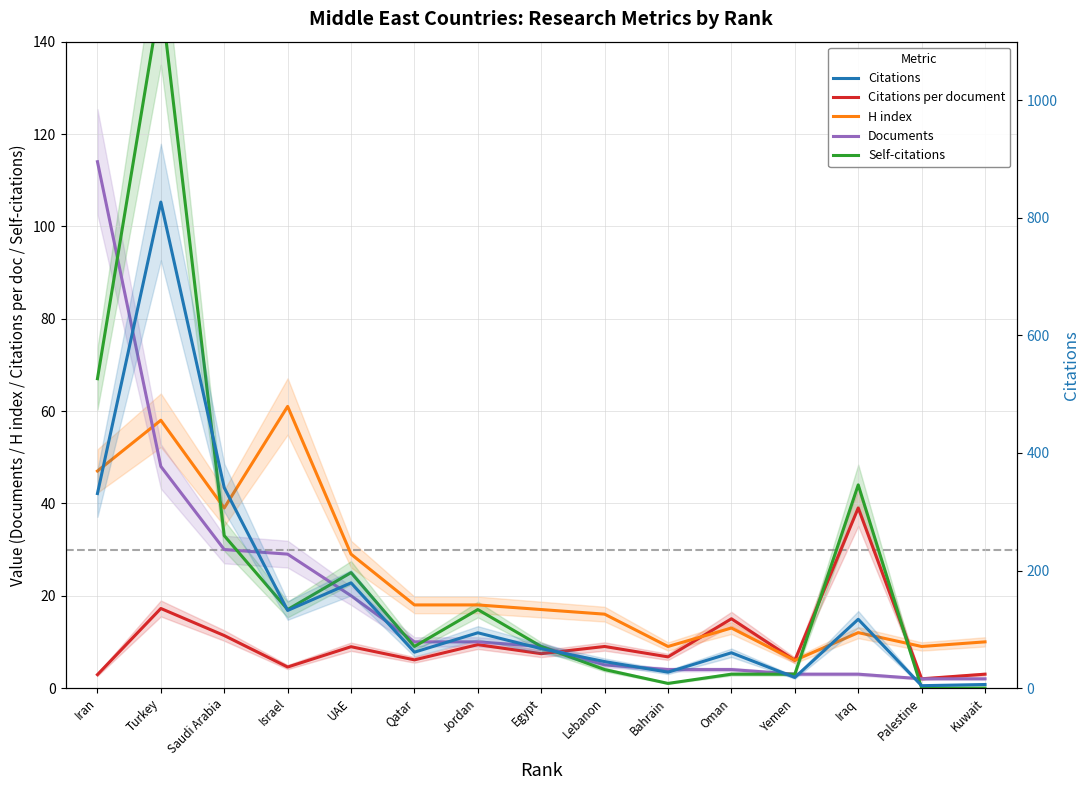

Is this an area chart (filled region under the line)?

No